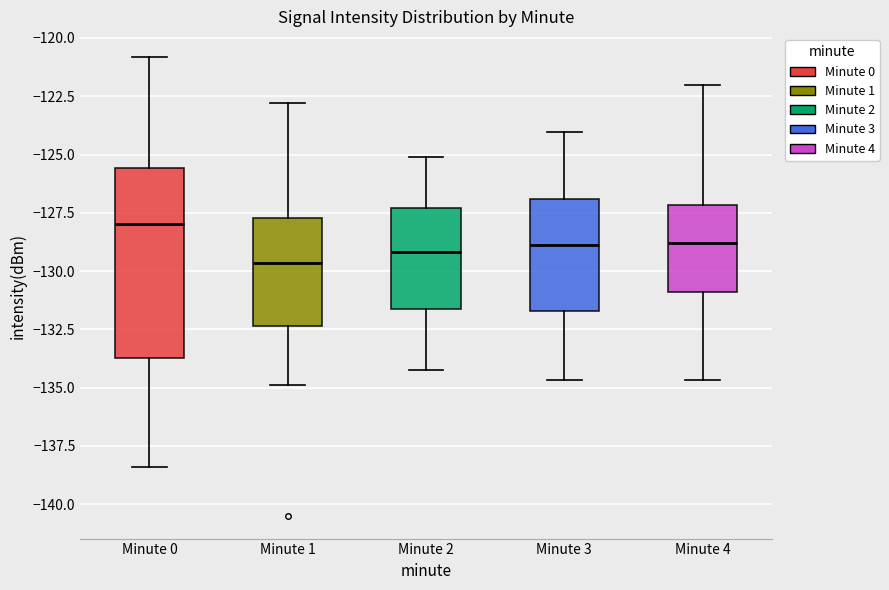

Reading left to right, read every box against the y-axis: the position of its median line, the range the box covers, and the ends of its whiskers. The values are not printed on the chart, so give them approximately, as read against the axis.

Minute 0: median -128.0, box -133.5 to -125.5, whiskers -138.5 to -121.0
Minute 1: median -129.5, box -132.5 to -127.5, whiskers -135.0 to -123.0
Minute 2: median -129.0, box -131.5 to -127.5, whiskers -134.0 to -125.0
Minute 3: median -129.0, box -131.5 to -127.0, whiskers -134.5 to -124.0
Minute 4: median -129.0, box -131.0 to -127.0, whiskers -134.5 to -122.0